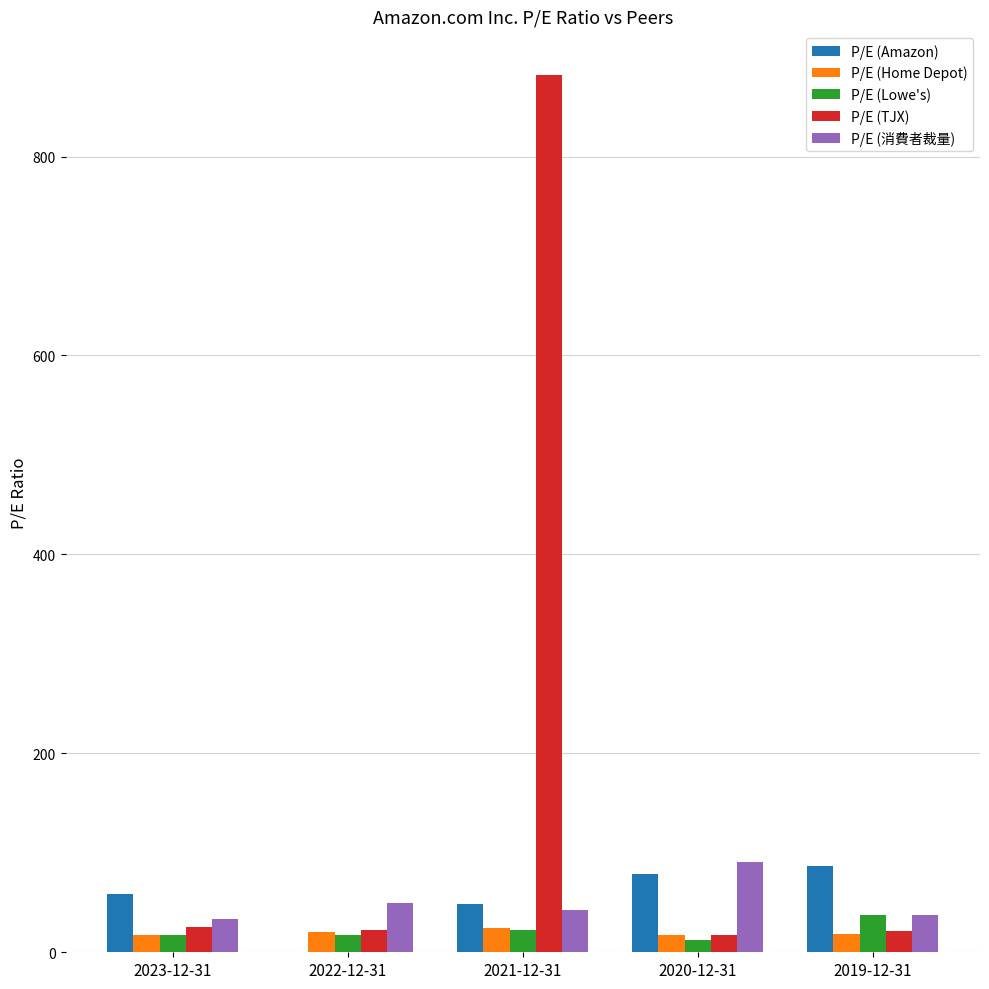

At which category is the sum across all series the highest?

2021-12-31